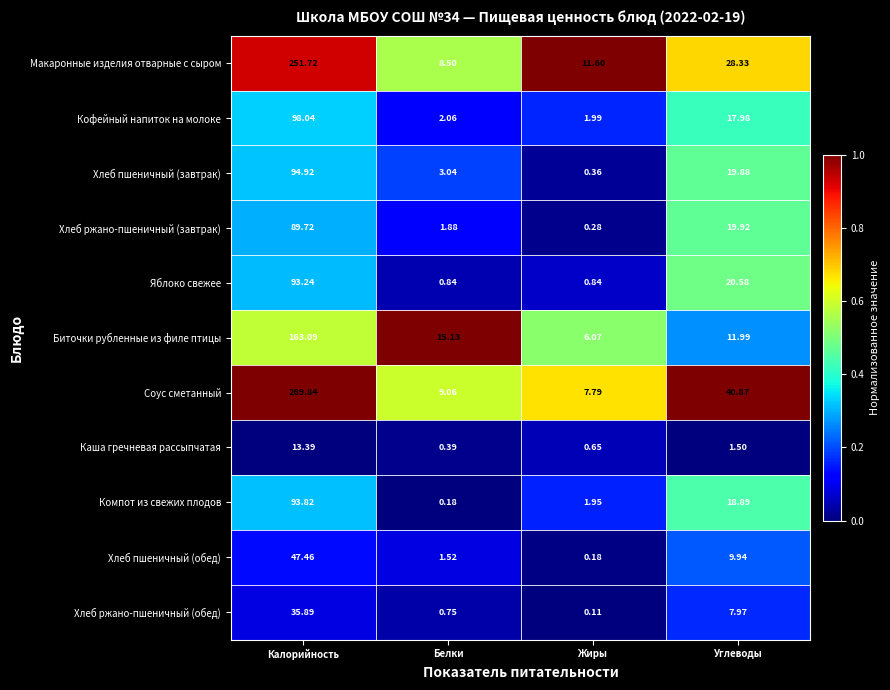

Which category has the highest value in the Соус сметанный series?

Калорийность